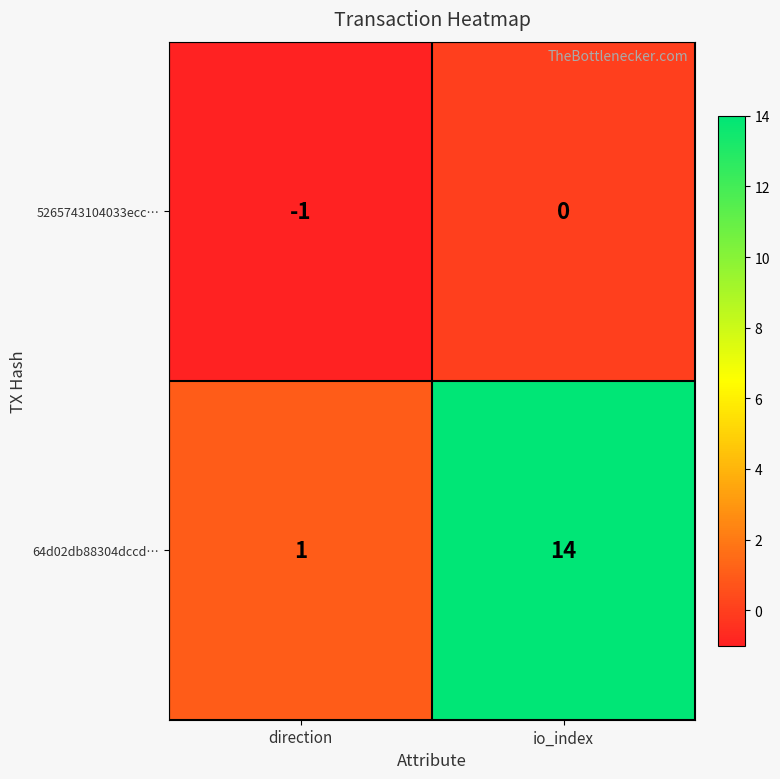

Reading left to right, extract all data points from this chart.

5265743104033ecc…: direction=-1	io_index=0
64d02db88304dccd…: direction=1	io_index=14